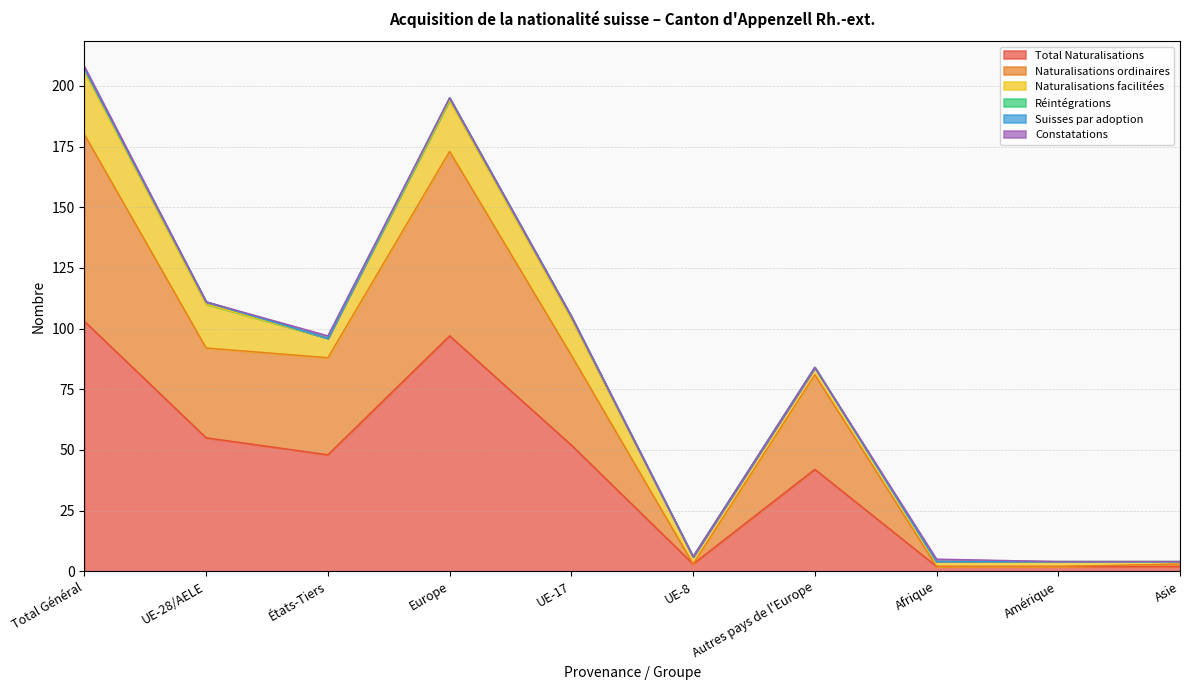

At which label does Total Naturalisations first exceed 48?

Total Général